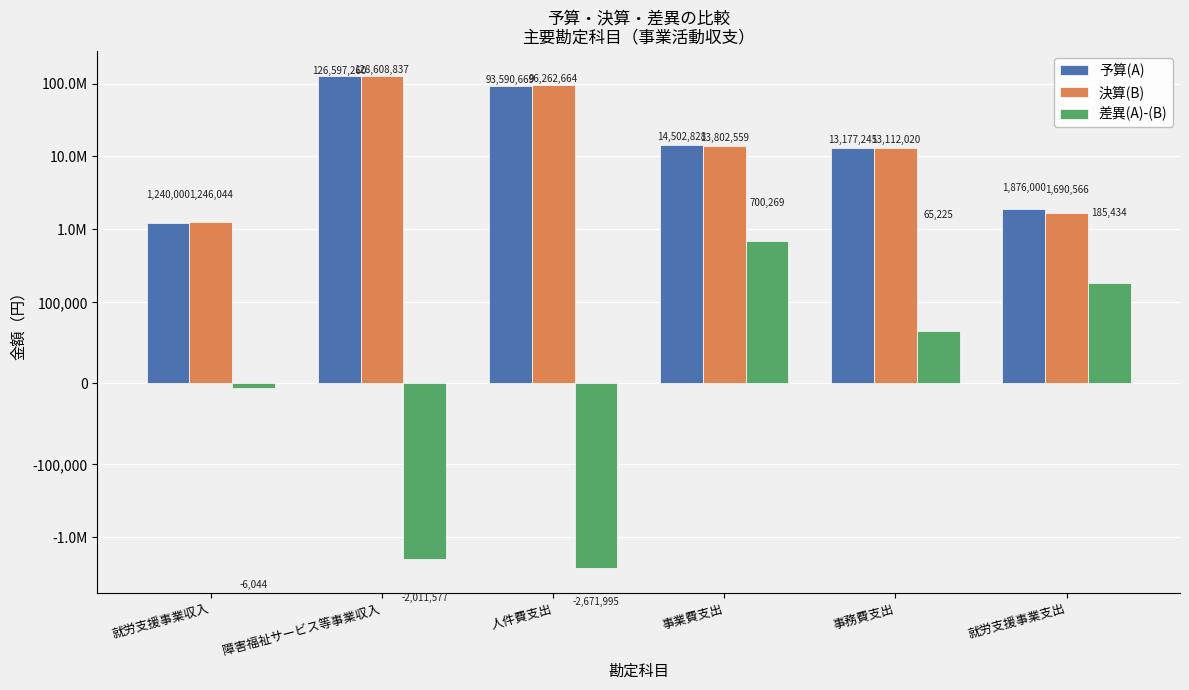

List the labels in order of 決算(B) value, smallest first.

就労支援事業収入, 就労支援事業支出, 事務費支出, 事業費支出, 人件費支出, 障害福祉サービス等事業収入